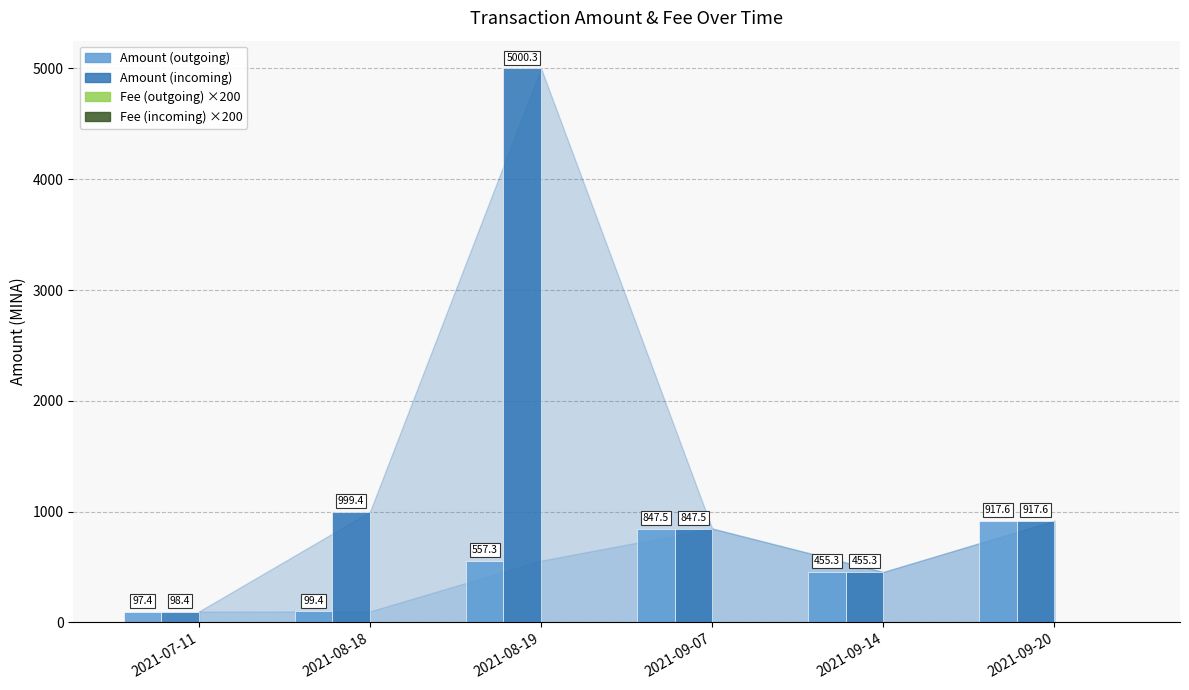

True or false: Amount (outgoing) has a value of 230.2 at 2021-09-14.

False